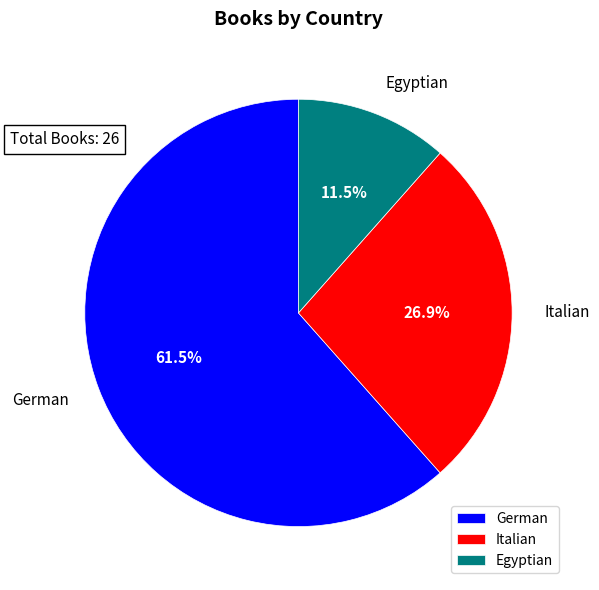

Does any single category account for the majority?

Yes